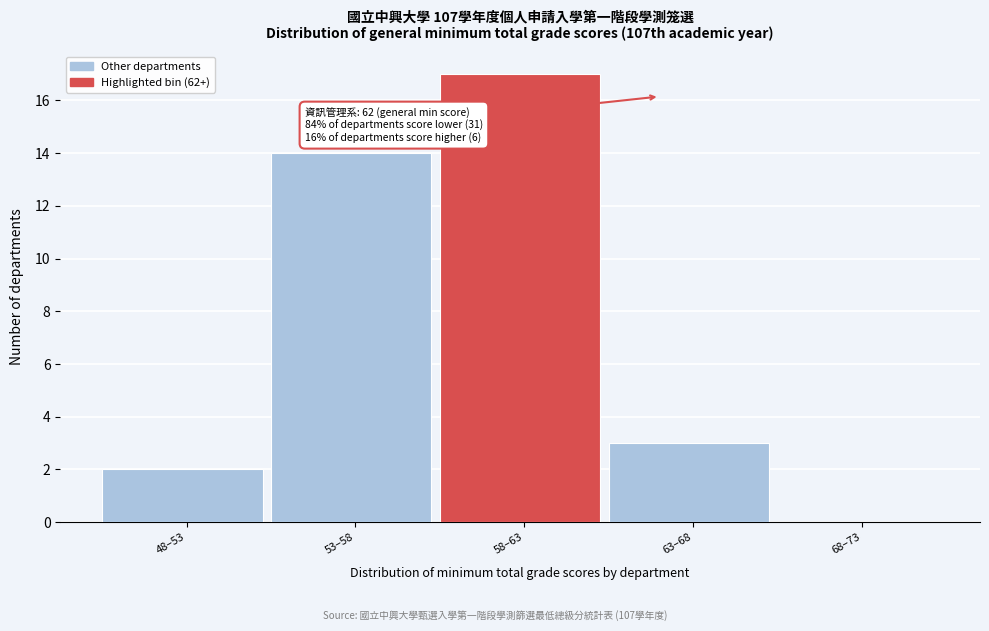

Reading right to left, what are all the values shown in this chart?

68–73=0	63–68=3	58–63=17	53–58=14	48–53=2